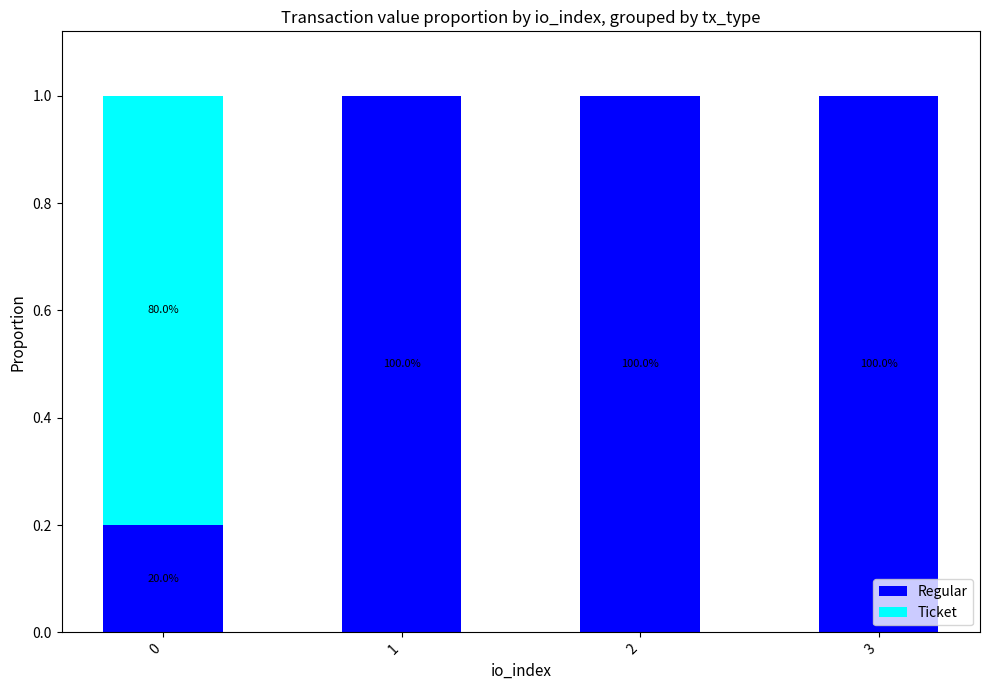

What are all the series names shown in the legend?

Regular, Ticket